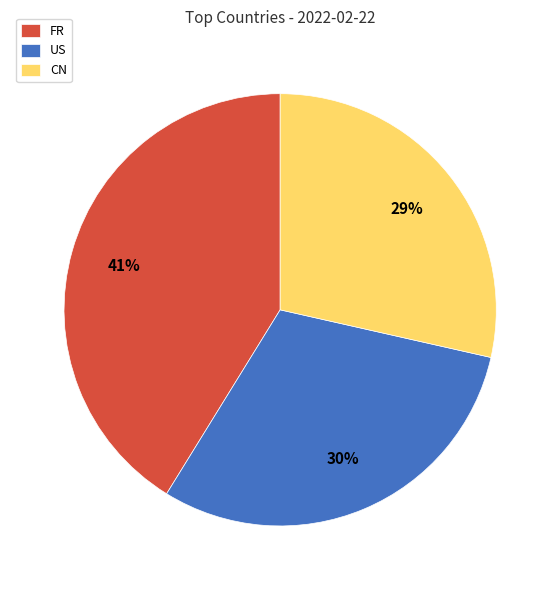

Is FR the majority of the pie?

No